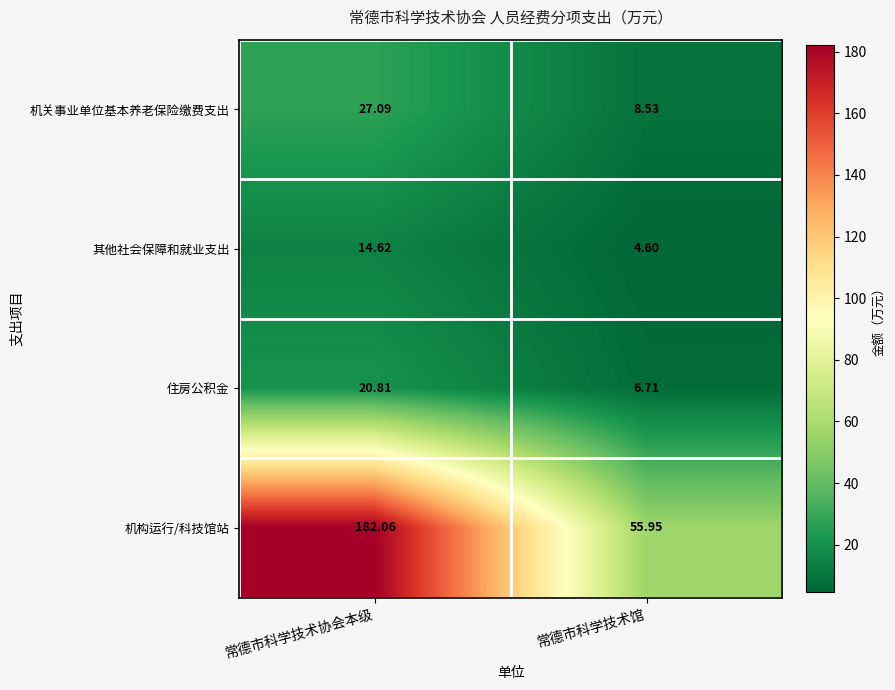

Which series has the largest total across all categories?

机构运行/科技馆站